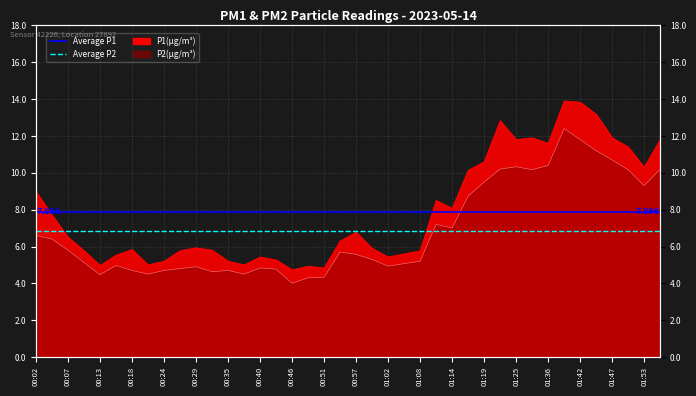

What is the value of the Average P2 point at the 2nd from the left?

6.9